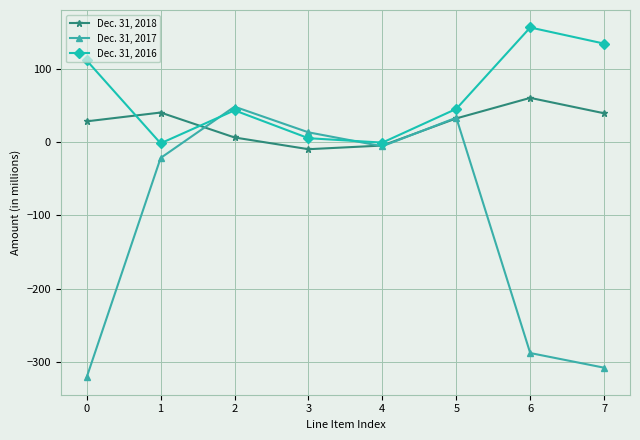

What is the difference between the maximum and minimum values in the Dec. 31, 2016 series?

158